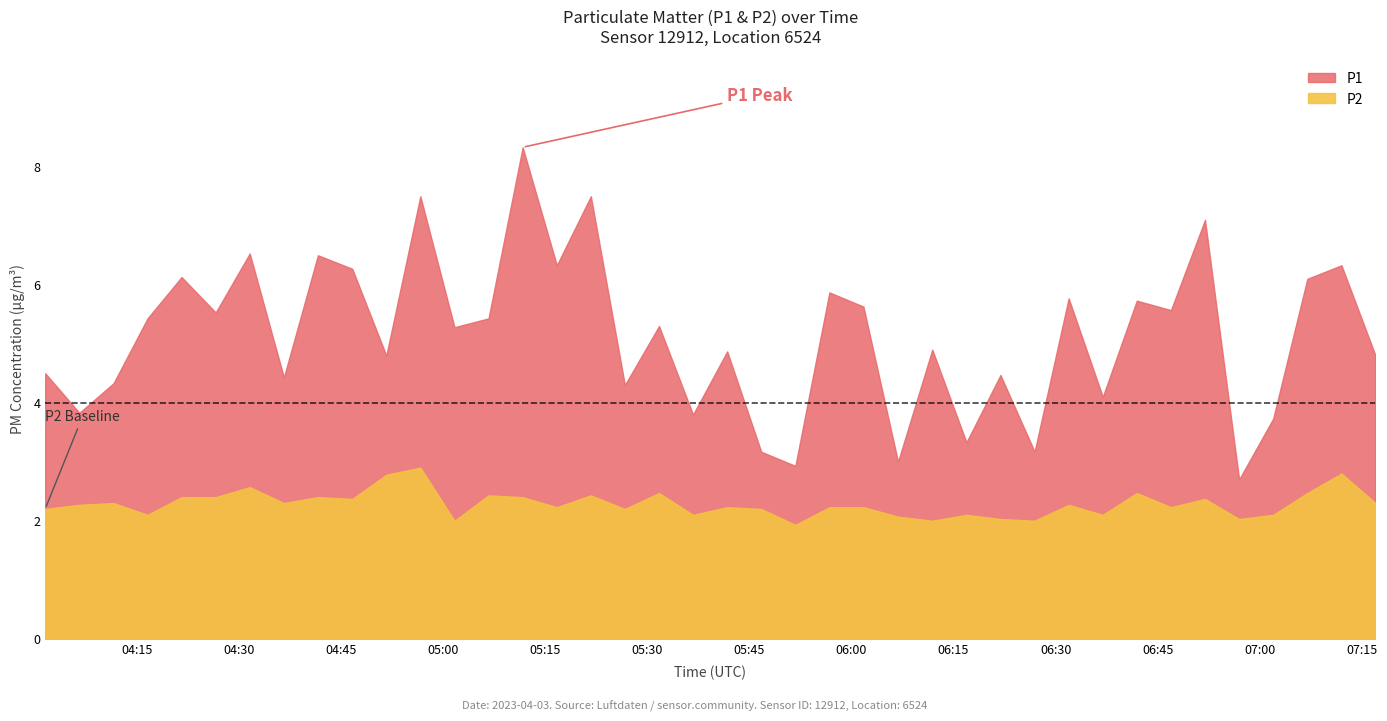

At how many categories does at least one series exceed 3?

37